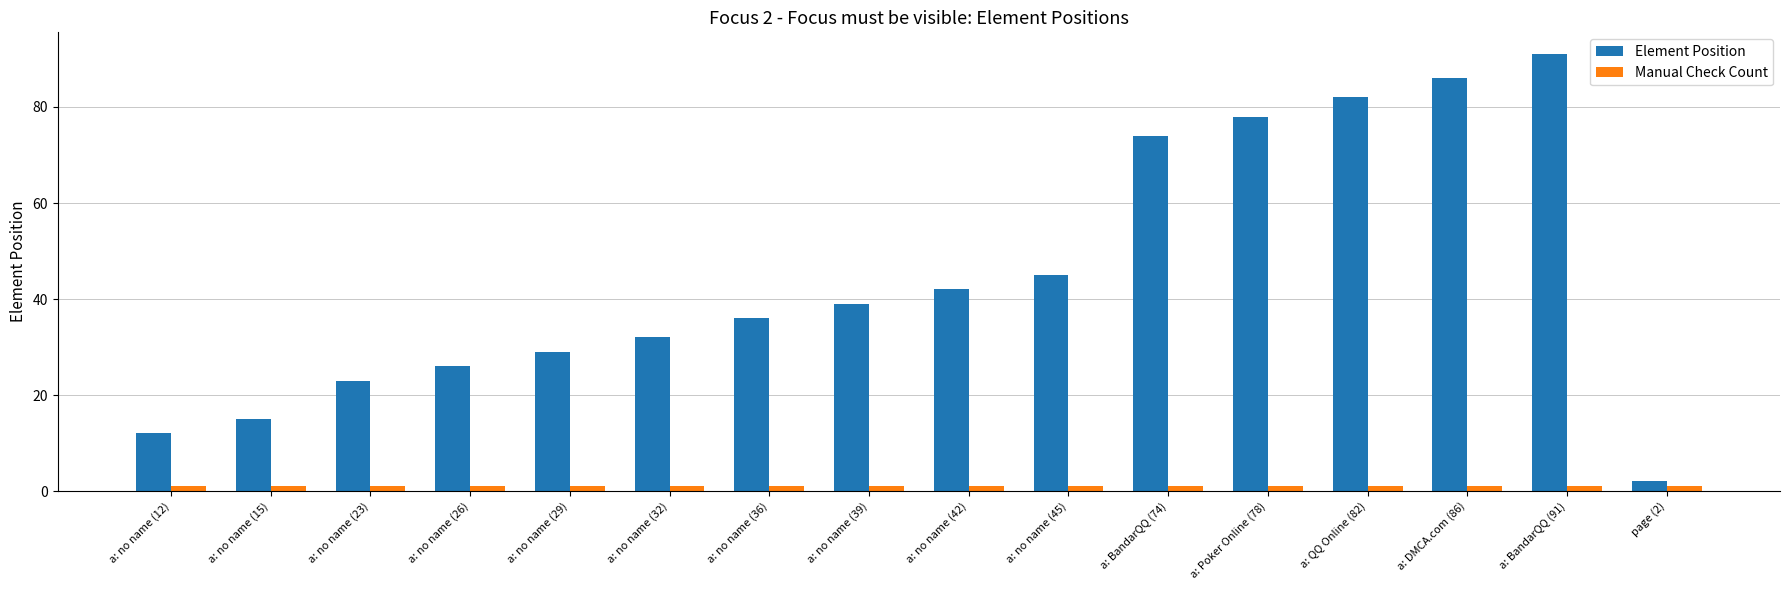

Where is Element Position nearest to the value 46?

a: no name (45)